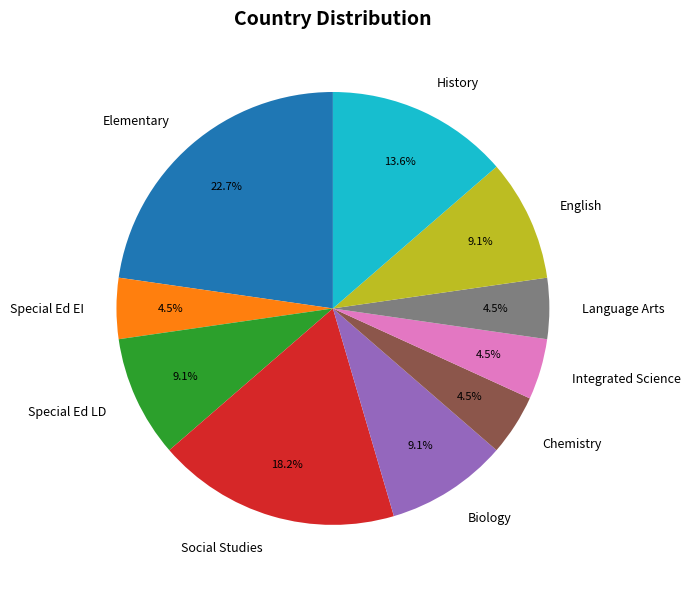

How many segments does this pie chart have?

10